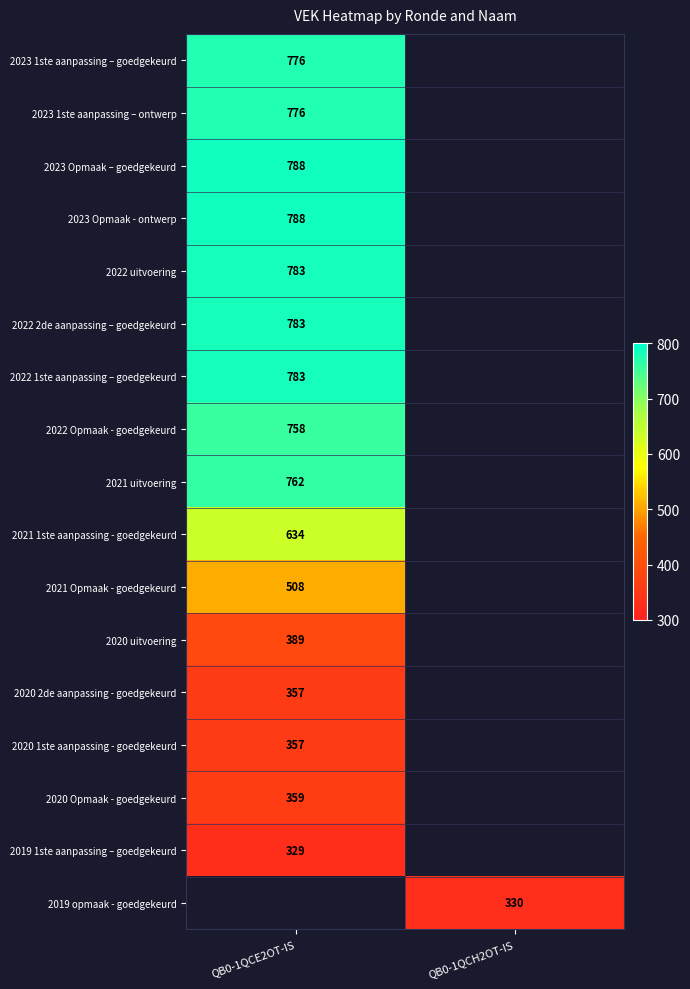

What is the spread (max minus min) of values at QB0-1QCE2OT-IS?

459.0